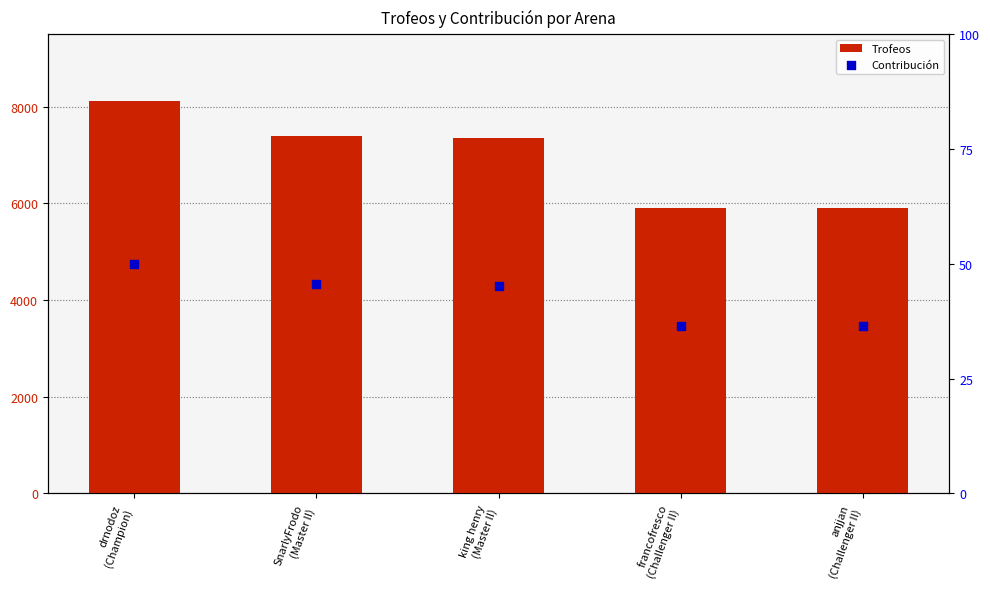

Which series contains the highest Y value?

Trofeos